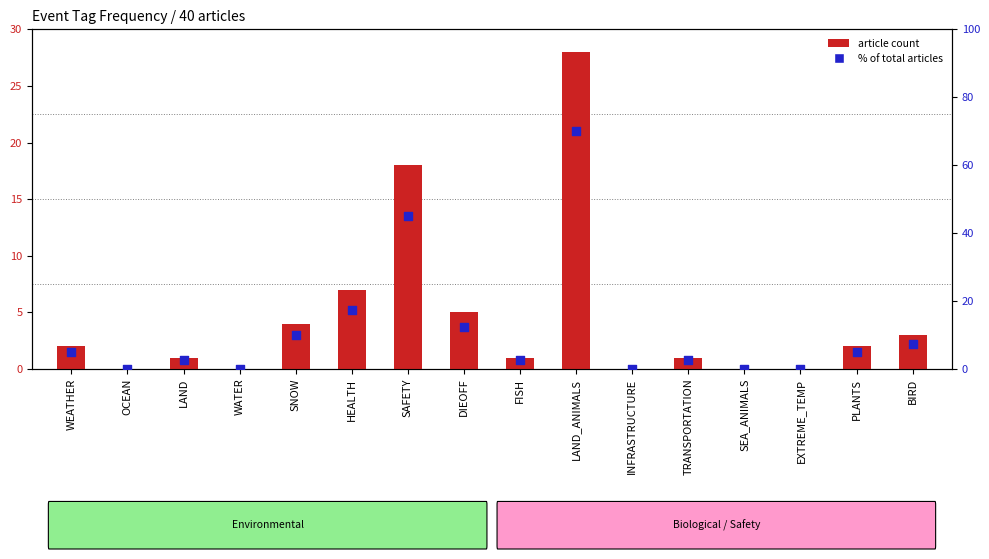

Which series has the largest total across all categories?

% of total articles